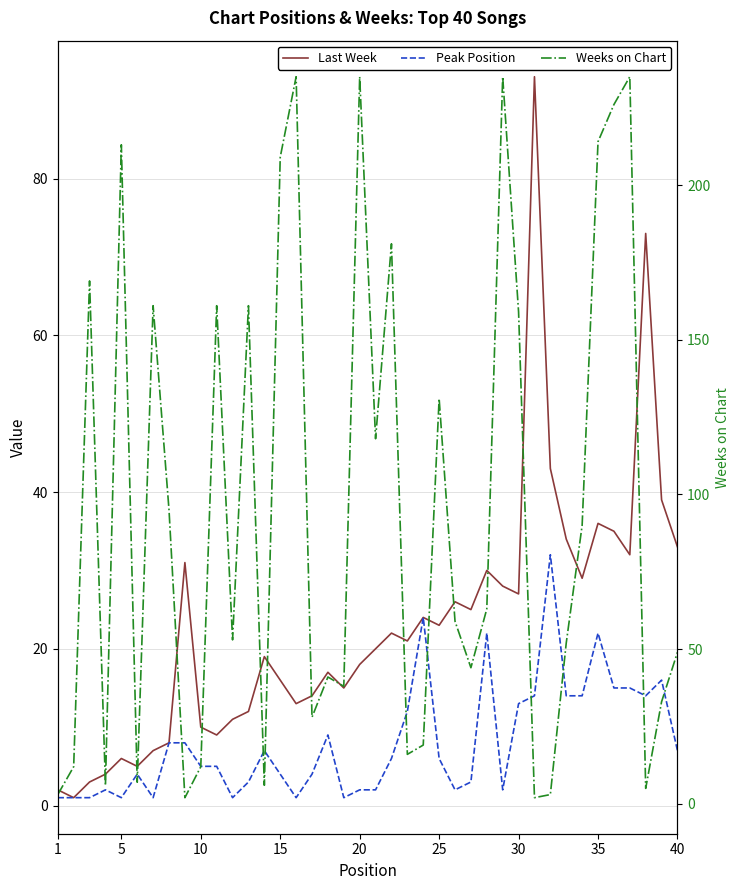

How many times do Peak Position and Weeks on Chart cross each other?

10